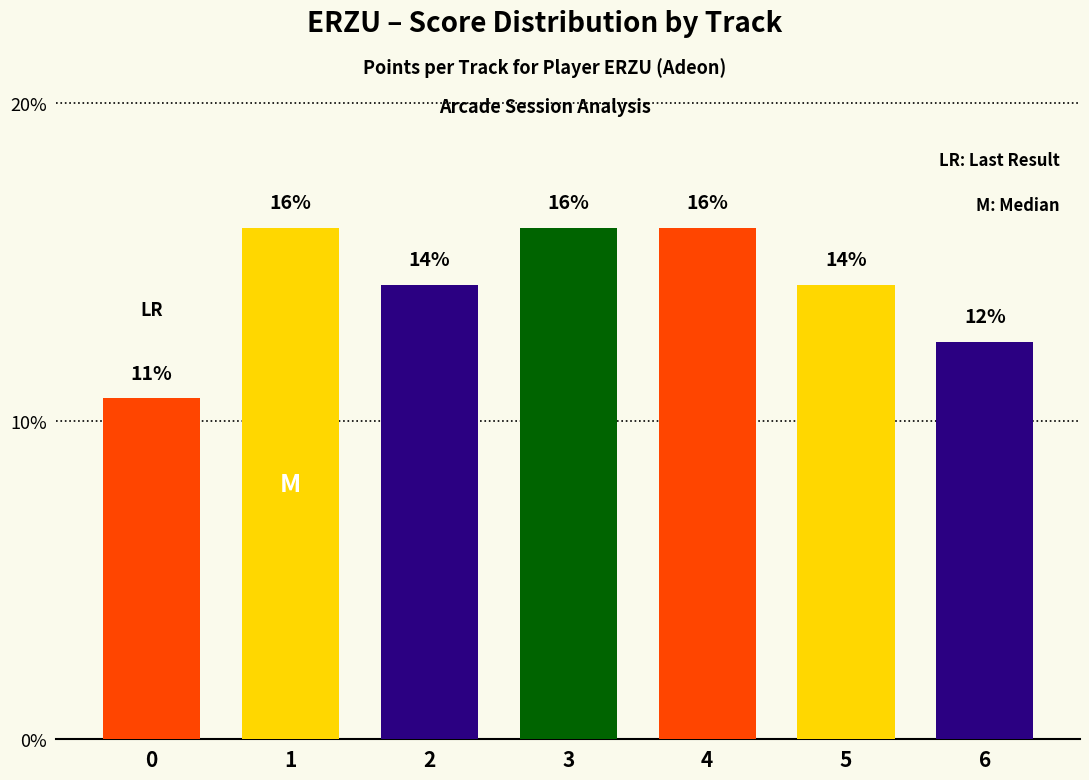

Reading right to left, what are all the values shown in this chart?

6=12.5	5=14.3	4=16.1	3=16.1	2=14.3	1=16.1	0=10.7